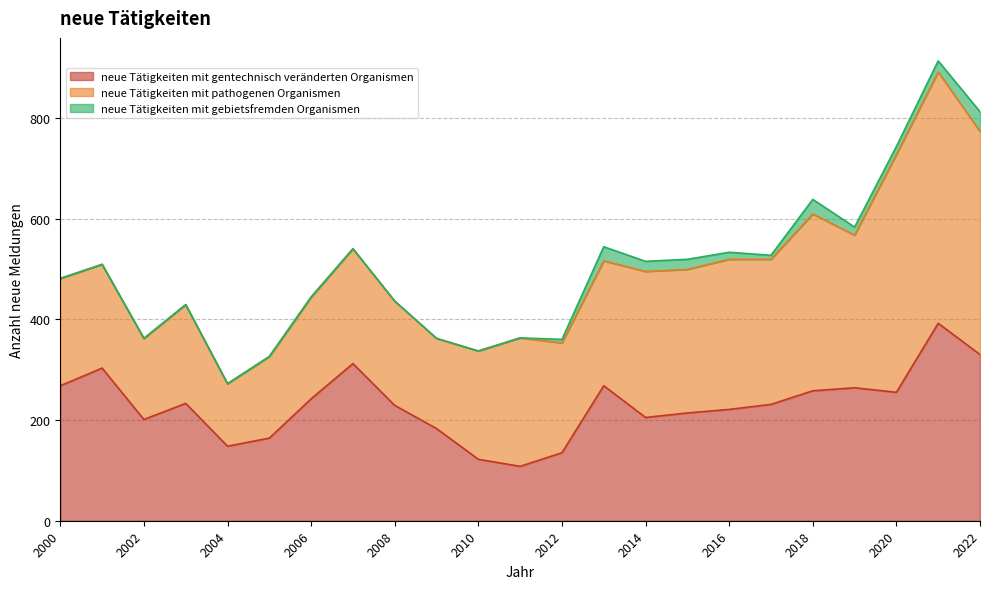

Reading right to left, list all the values displayed in this chart.

neue Tätigkeiten mit gentechnisch veränderten Organismen: 330	392	255	264	258	231	221	214	205	268	135	108	122	183	229	312	242	164	148	233	201	303	268
neue Tätigkeiten mit pathogenen Organismen: 443	499	472	303	351	288	298	285	290	248	218	255	215	179	207	228	202	162	124	196	161	206	213
neue Tätigkeiten mit gebietsfremden Organismen: 39	22	16	16	29	8	14	20	20	28	7	0	0	0	0	0	0	0	0	0	0	0	0